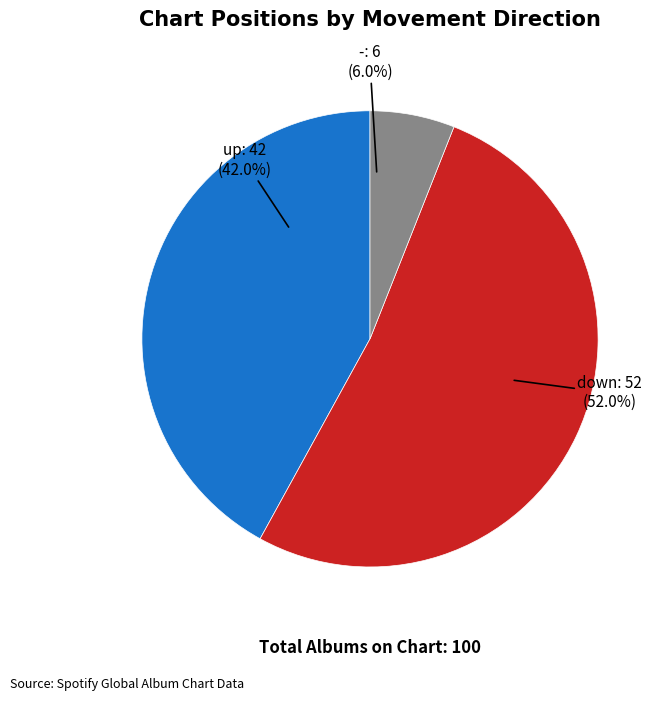

Is there any slice that represents more than half of the pie?

Yes